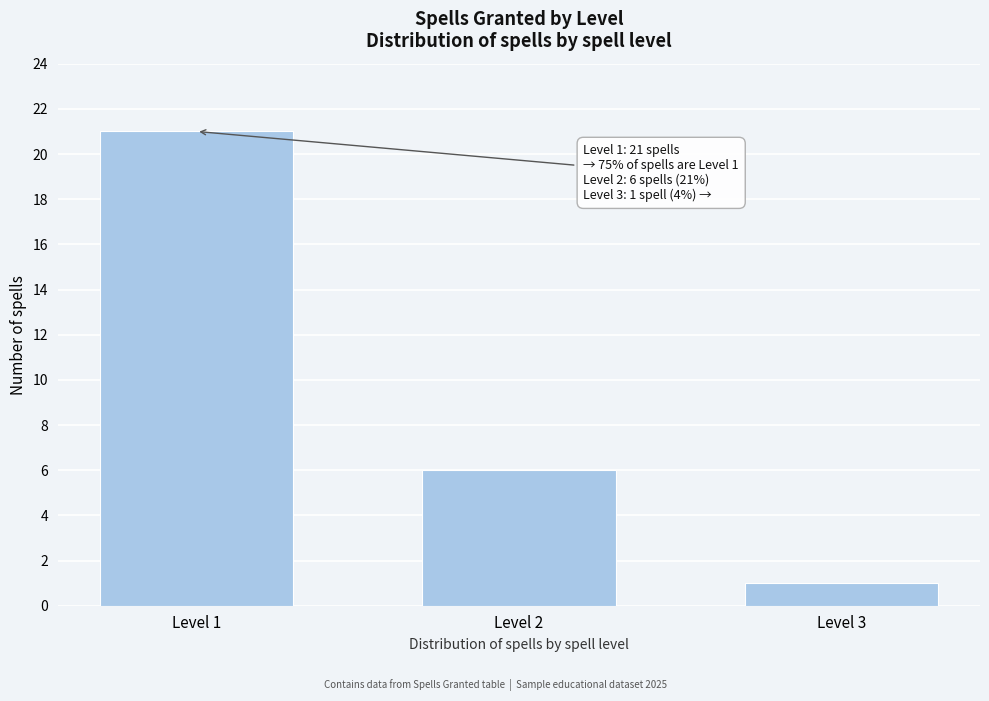

Reading left to right, transcribe all the data shown in this chart.

21	6	1